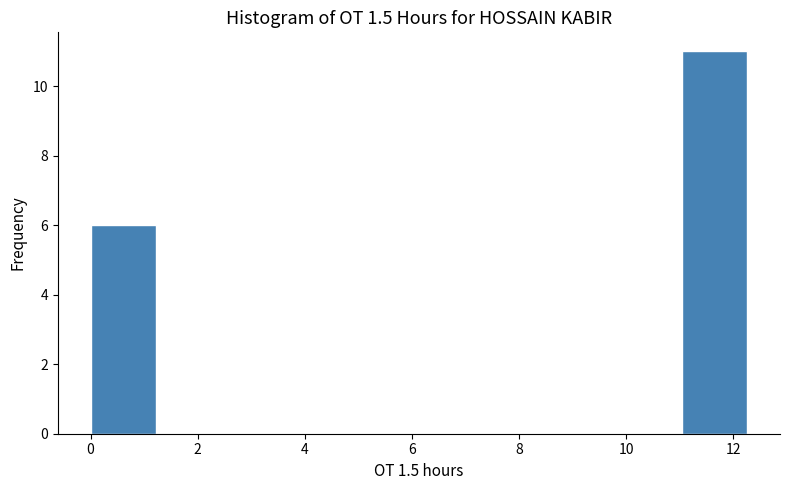

What is the height of the bar covering 11.0 to 12.2 on the x-axis? Neither the bar edges nor the heights are printed on the chart, so give them approximately, as read against the axes.

11